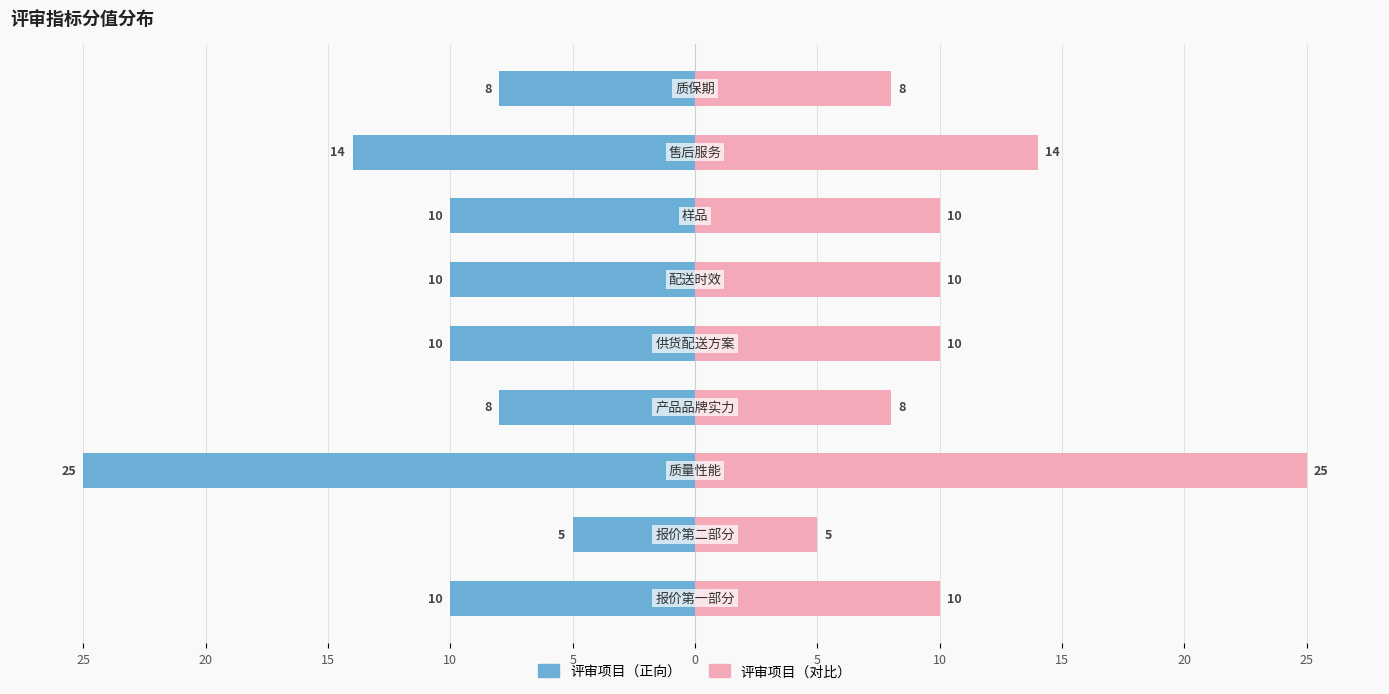

What is the average value of the 分值（右） series?

11